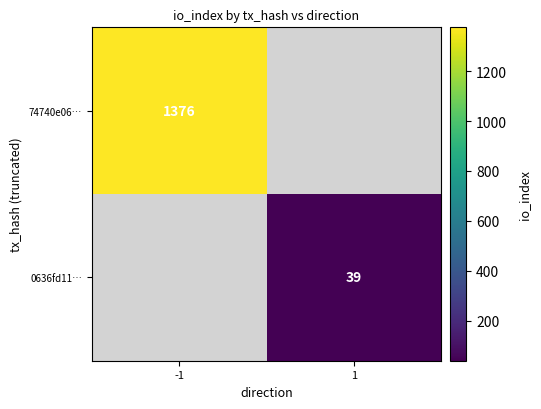

The 74740e06… series shows 1376 at -1. True or false?

True